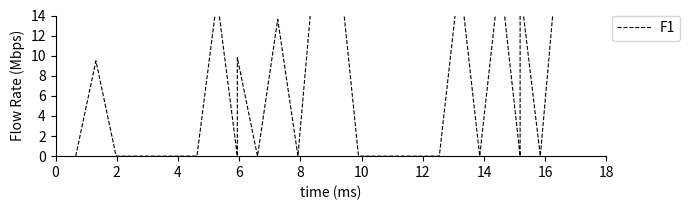

What is the greatest value displayed?

23.0